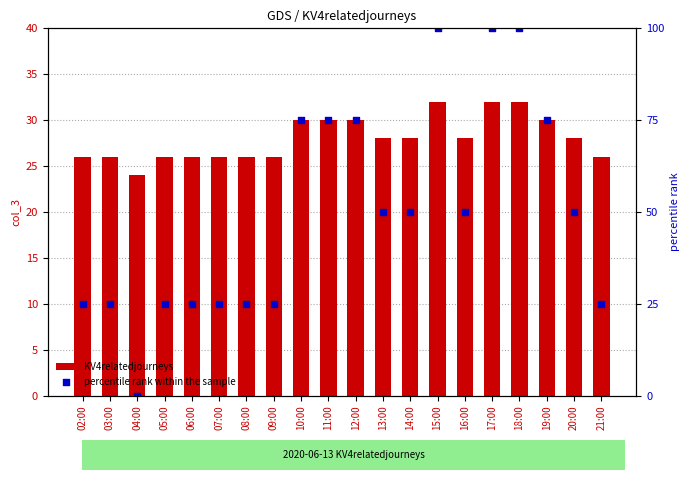

At which category is the sum across all series the highest?

15:00